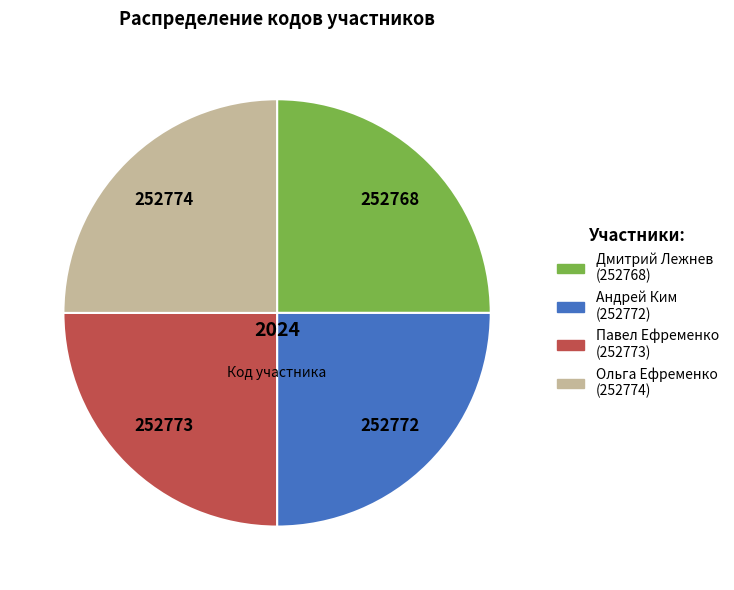

How many slices are in this pie chart?

4